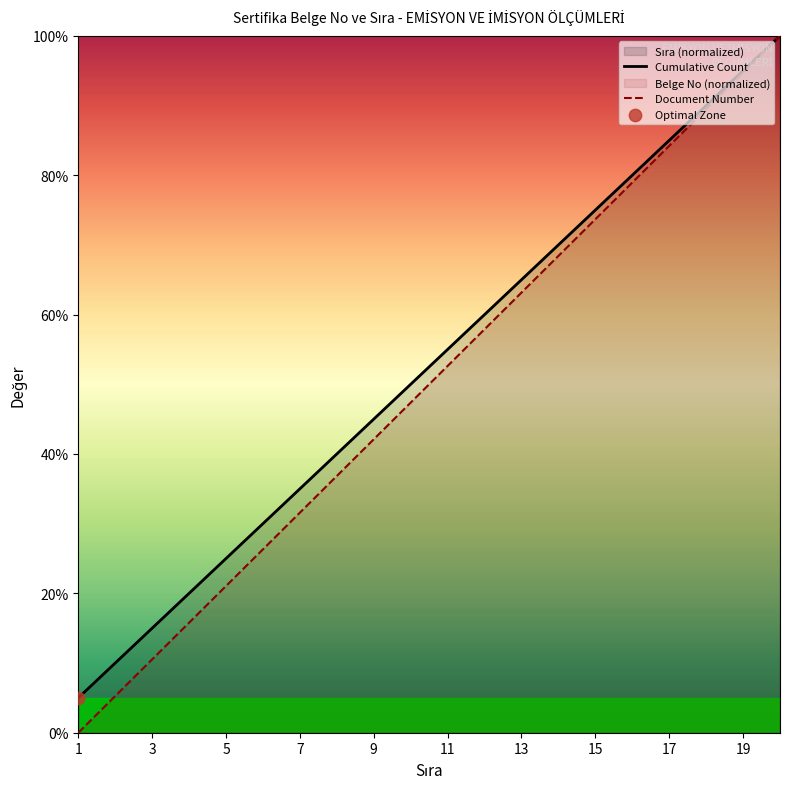

Which series has the largest total across all categories?

Cumulative Count